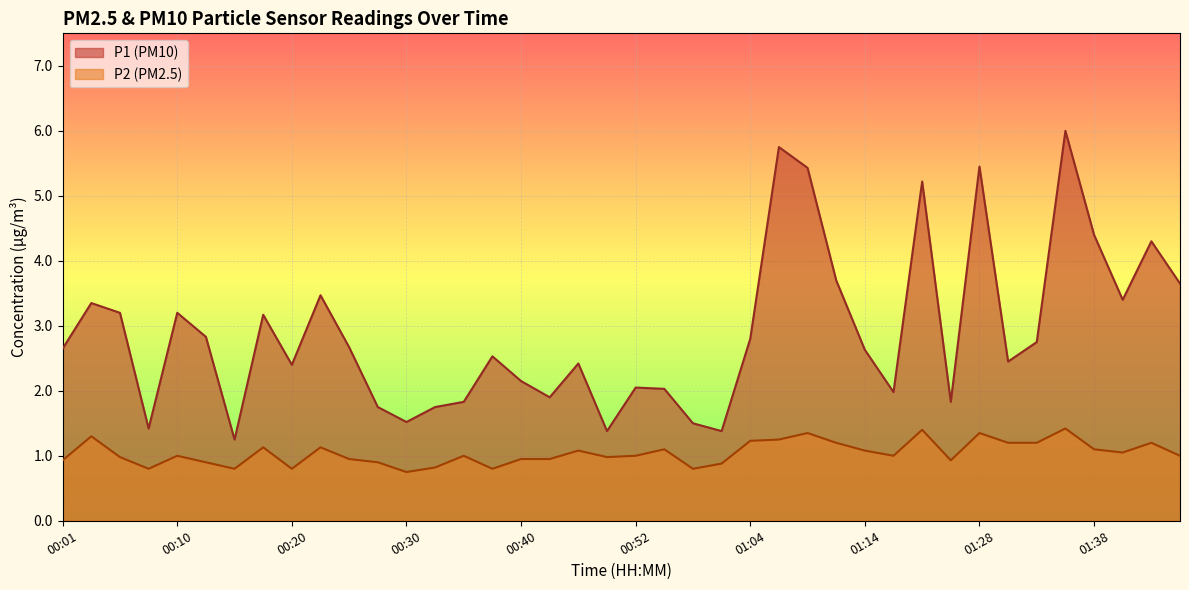

Which series has the widest spread of values?

P1 (PM10)